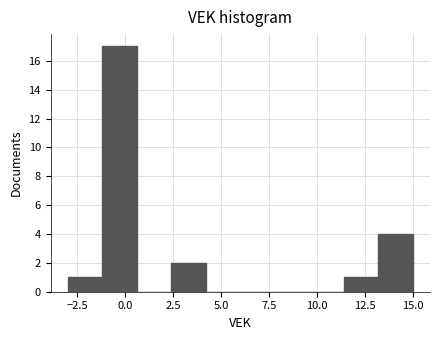

Read against the x-axis, roughly where is the centre of the tallest bar?

-0.5